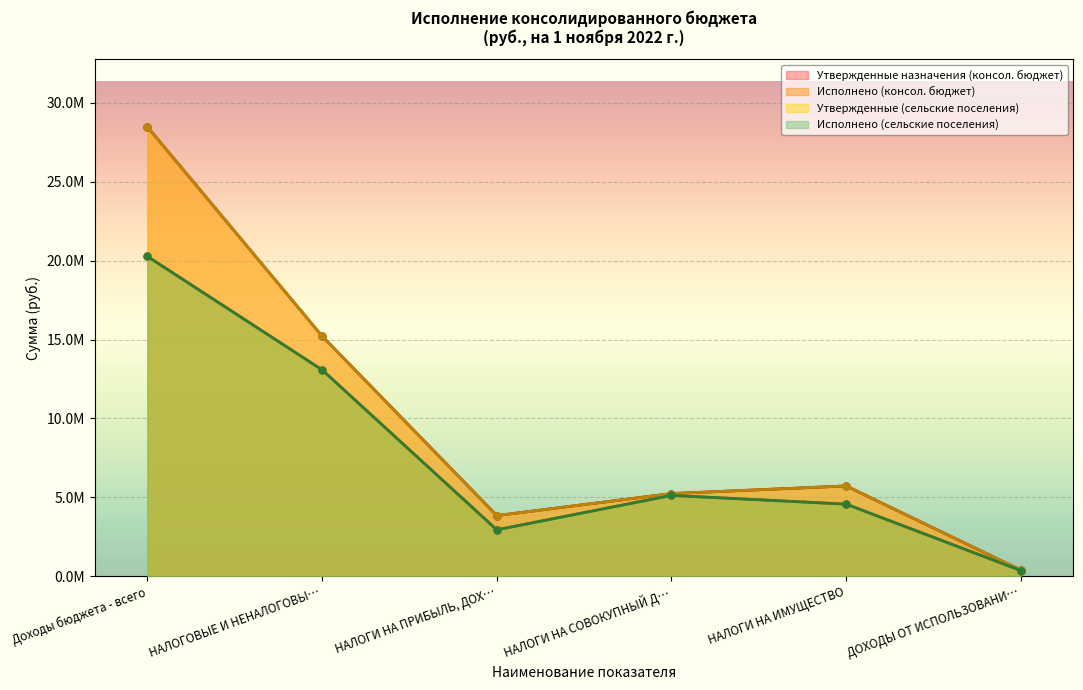

Between Доходы бюджета - всего and НАЛОГИ НА ИМУЩЕСТВО, which series saw the biggest shift?

Утвержденные назначения (консол. бюджет)